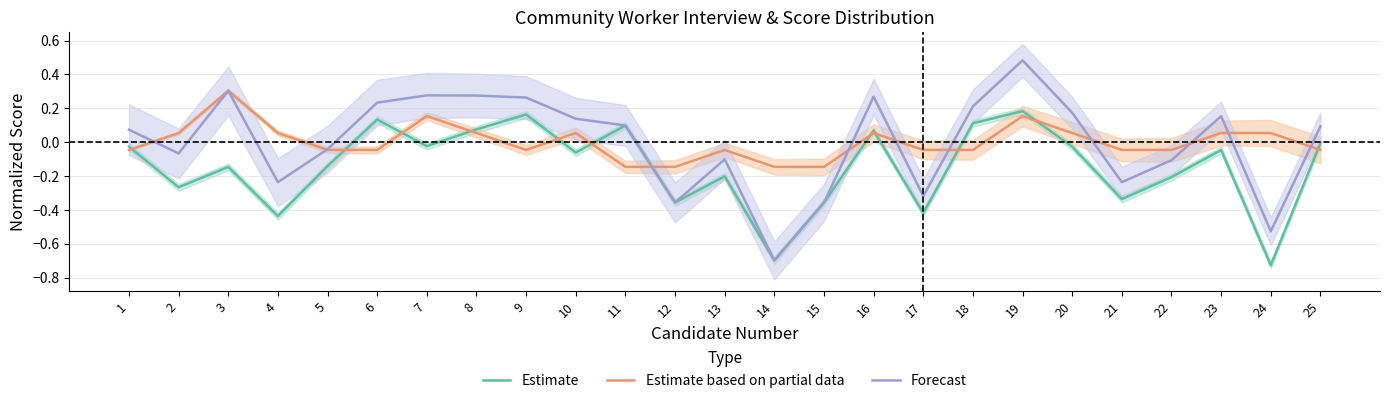

Reading left to right, transcribe all the data shown in this chart.

Estimate: 1=-0.0	2=-0.3	3=-0.1	4=-0.4	5=-0.1	6=0.1	7=-0.0	8=0.1	9=0.2	10=-0.1	11=0.1	12=-0.4	13=-0.2	14=-0.7	15=-0.4	16=0.1	17=-0.4	18=0.1	19=0.2	20=-0.0	21=-0.3	22=-0.2	23=-0.0	24=-0.7	25=-0.0
Estimate based on partial data: 1=-0.0	2=0.1	3=0.3	4=0.1	5=-0.0	6=-0.0	7=0.2	8=0.1	9=-0.0	10=0.1	11=-0.1	12=-0.1	13=-0.0	14=-0.1	15=-0.1	16=0.1	17=-0.0	18=-0.0	19=0.2	20=0.1	21=-0.0	22=-0.0	23=0.1	24=0.1	25=-0.0
Forecast: 1=0.1	2=-0.1	3=0.3	4=-0.2	5=-0.0	6=0.2	7=0.3	8=0.3	9=0.3	10=0.1	11=0.1	12=-0.4	13=-0.1	14=-0.7	15=-0.4	16=0.3	17=-0.3	18=0.2	19=0.5	20=0.2	21=-0.2	22=-0.1	23=0.2	24=-0.5	25=0.1